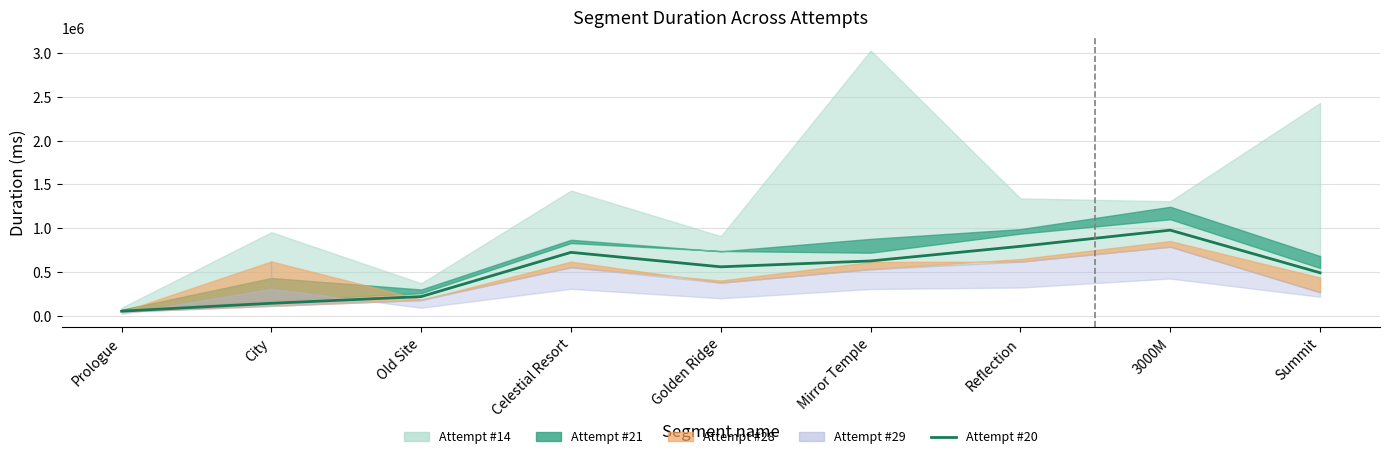

The chart shows a value of 560957.0 at Golden Ridge. True or false?

True